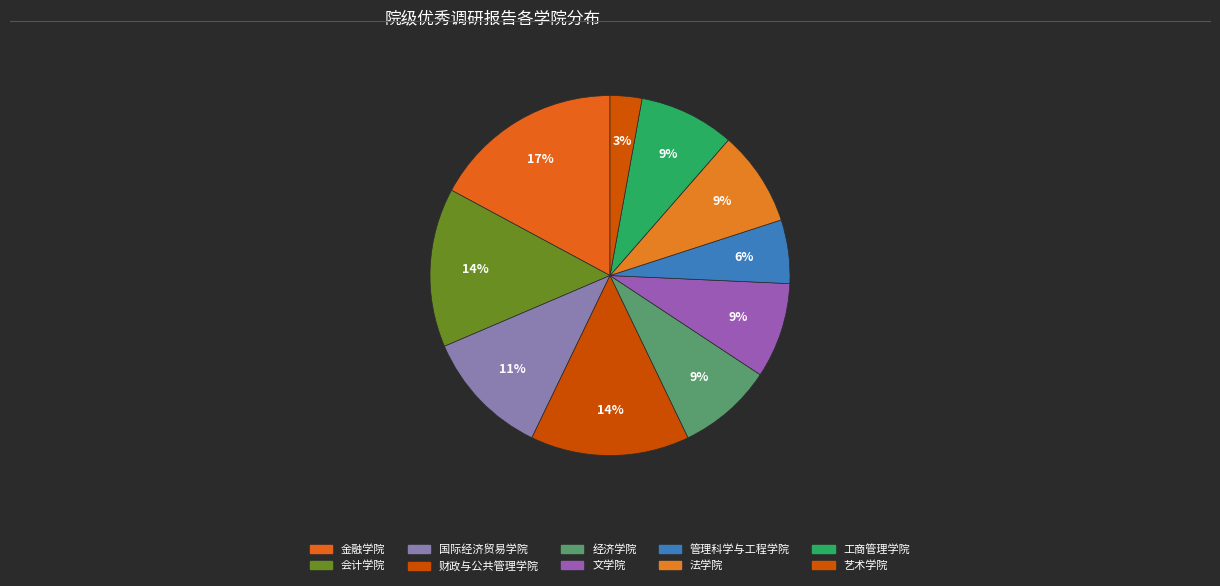

To the nearest percent, what is the difference between the 艺术学院 and 经济学院 slice percentages?

6%